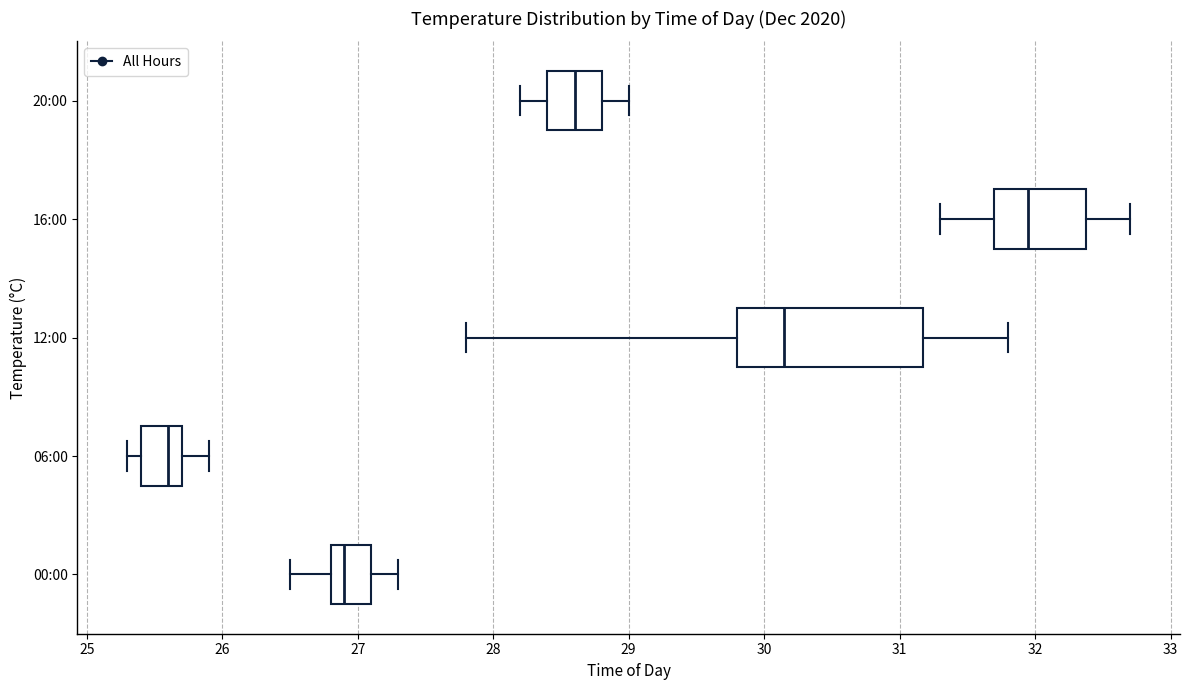

Where does the median line of the box for 12:00 sit on the x-axis? The values are not printed on the chart, so give them approximately, as read against the axis.

30.2